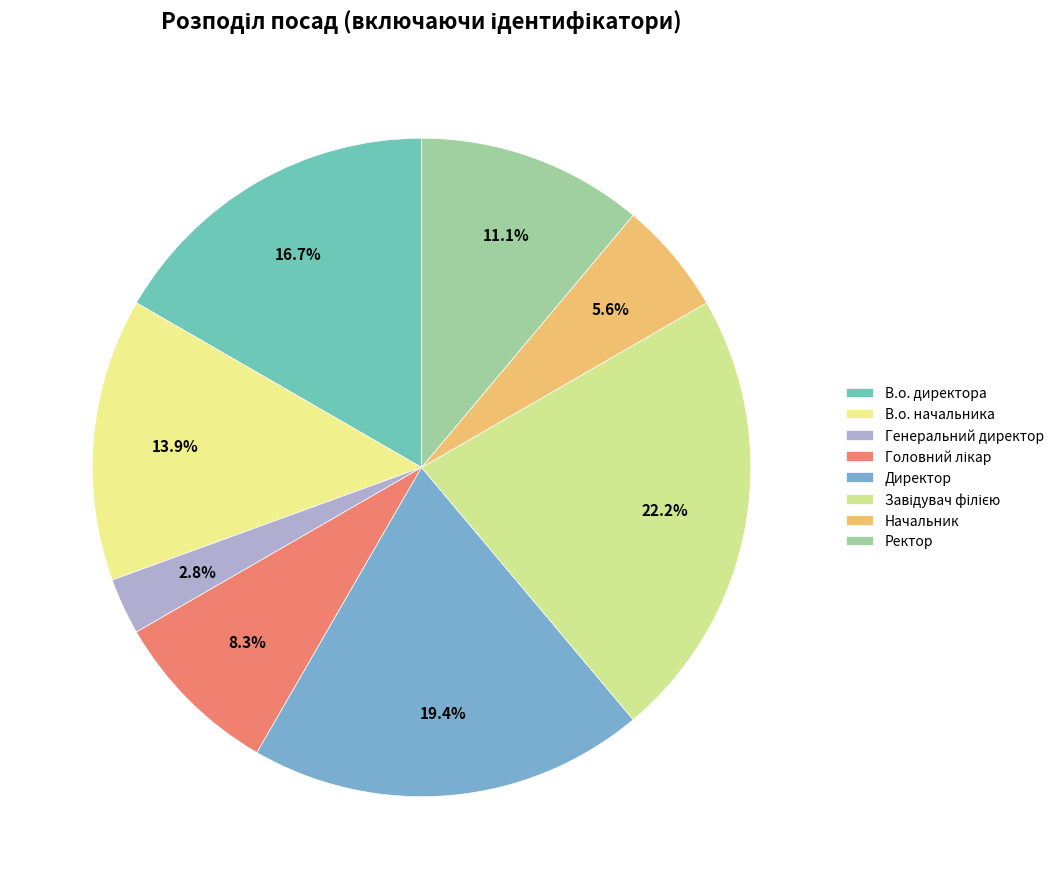

To the nearest percent, what is the difference between the largest and smallest slice percentages?

19%